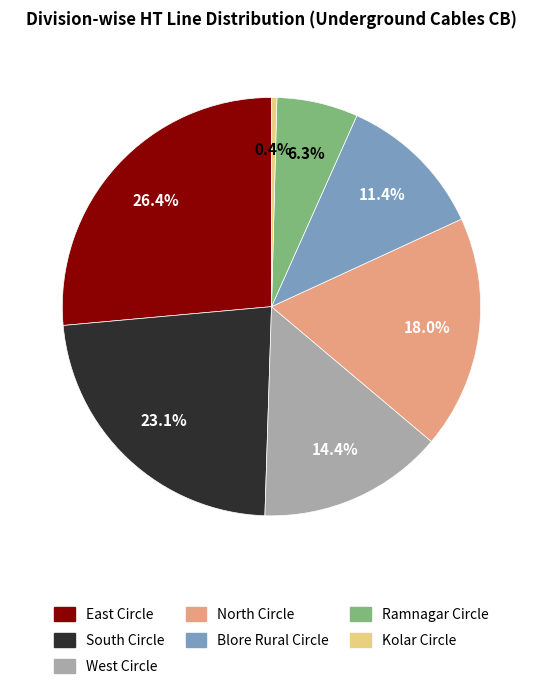

Does Kolar Circle represent more than half of the total?

No